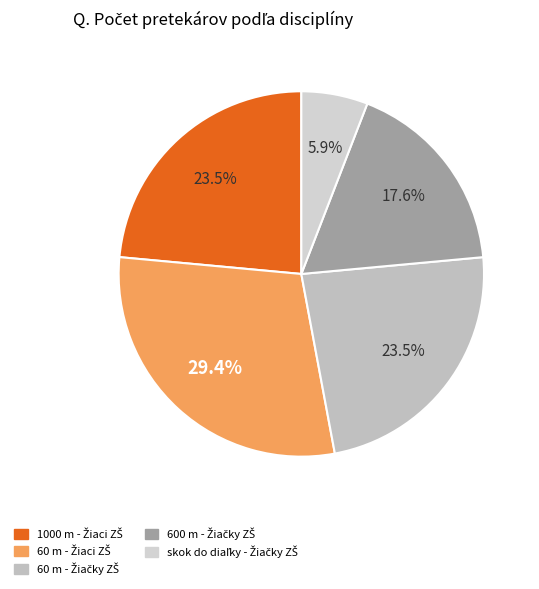

Which slice is the smallest?

skok do diaľky - Žiačky ZŠ